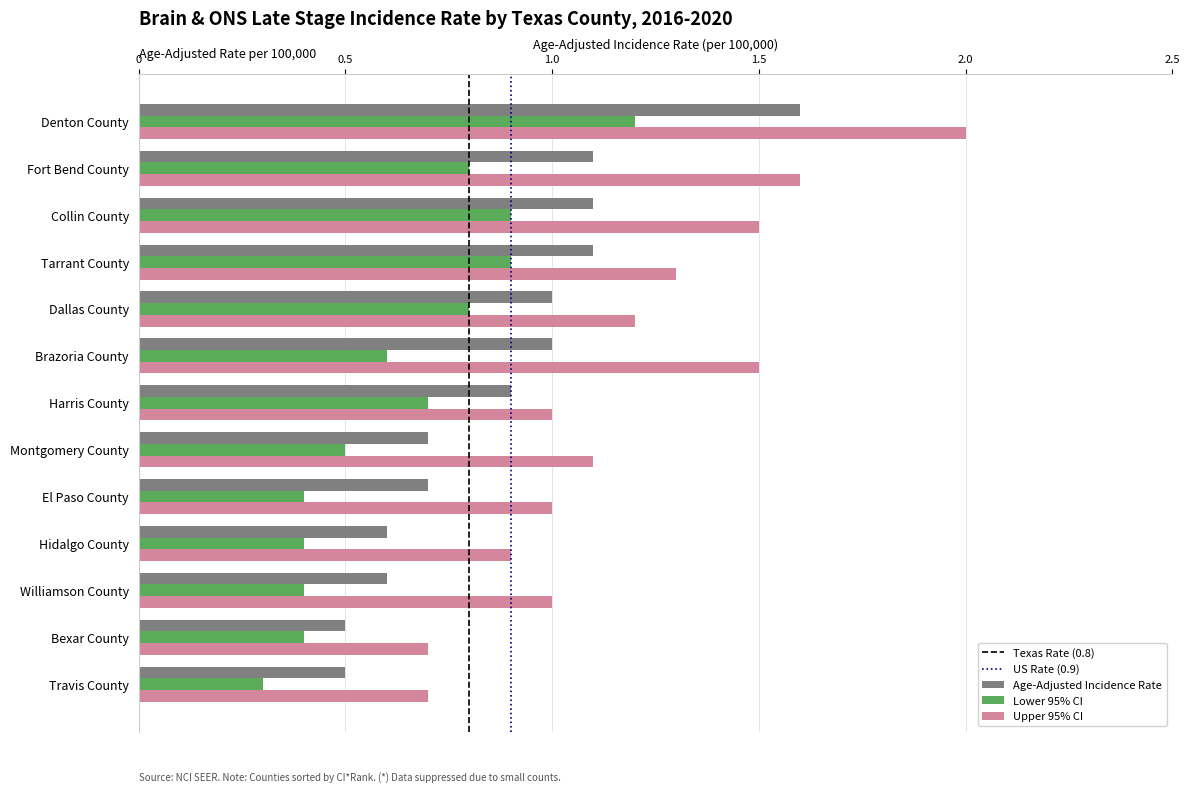

List the series in order of their overall mean, lowest first.

Lower 95% CI, Age-Adjusted Incidence Rate, Upper 95% CI